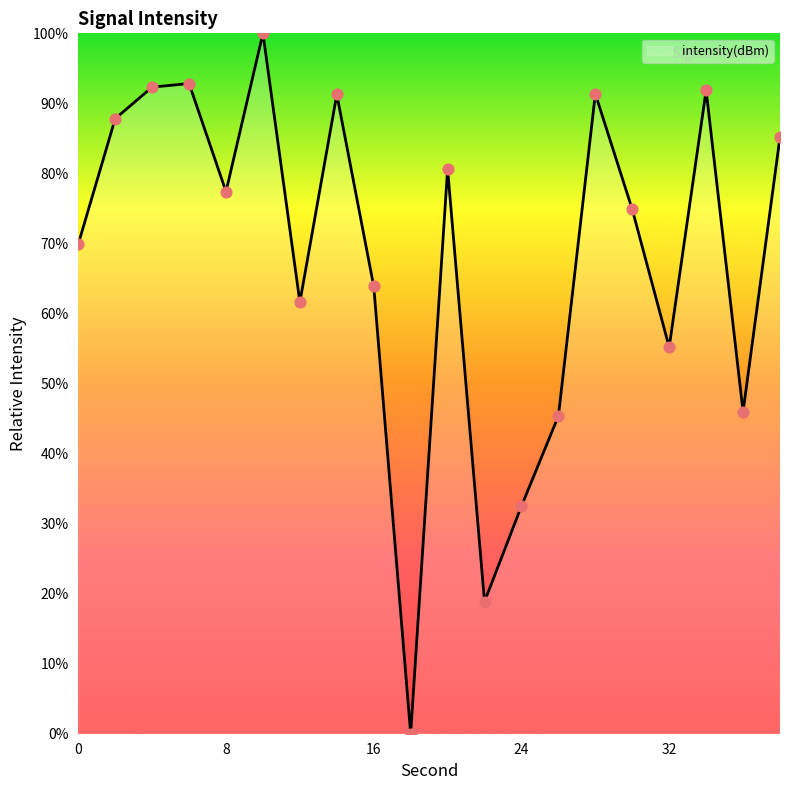

What is the greatest value displayed?

100.0